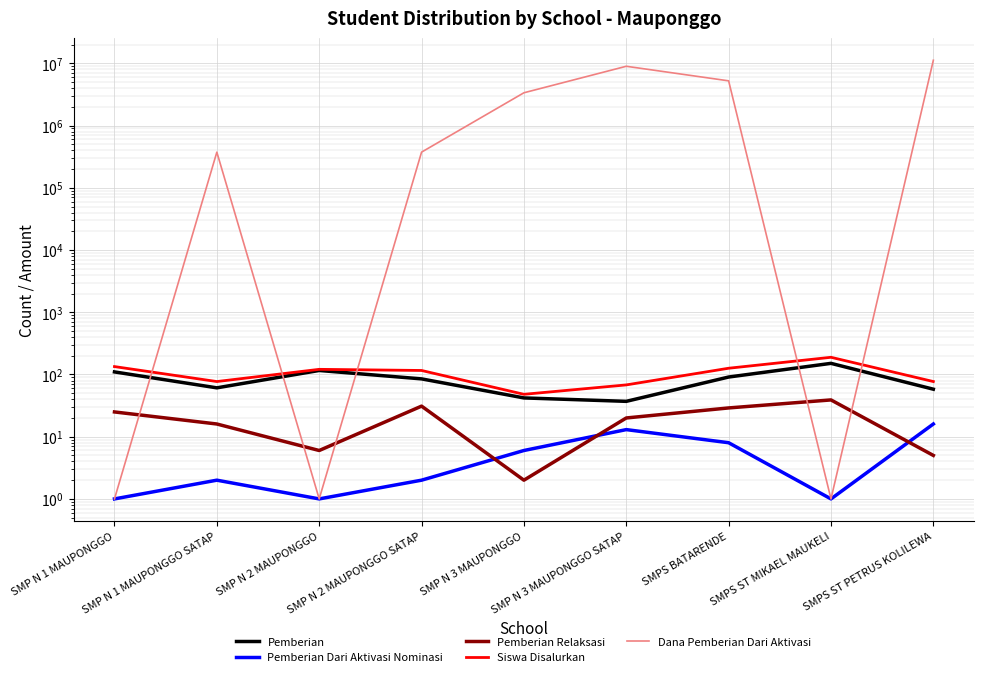

What are all the series names shown in the legend?

Pemberian, Pemberian Dari Aktivasi Nominasi, Pemberian Relaksasi, Siswa Disalurkan, Dana Pemberian Dari Aktivasi